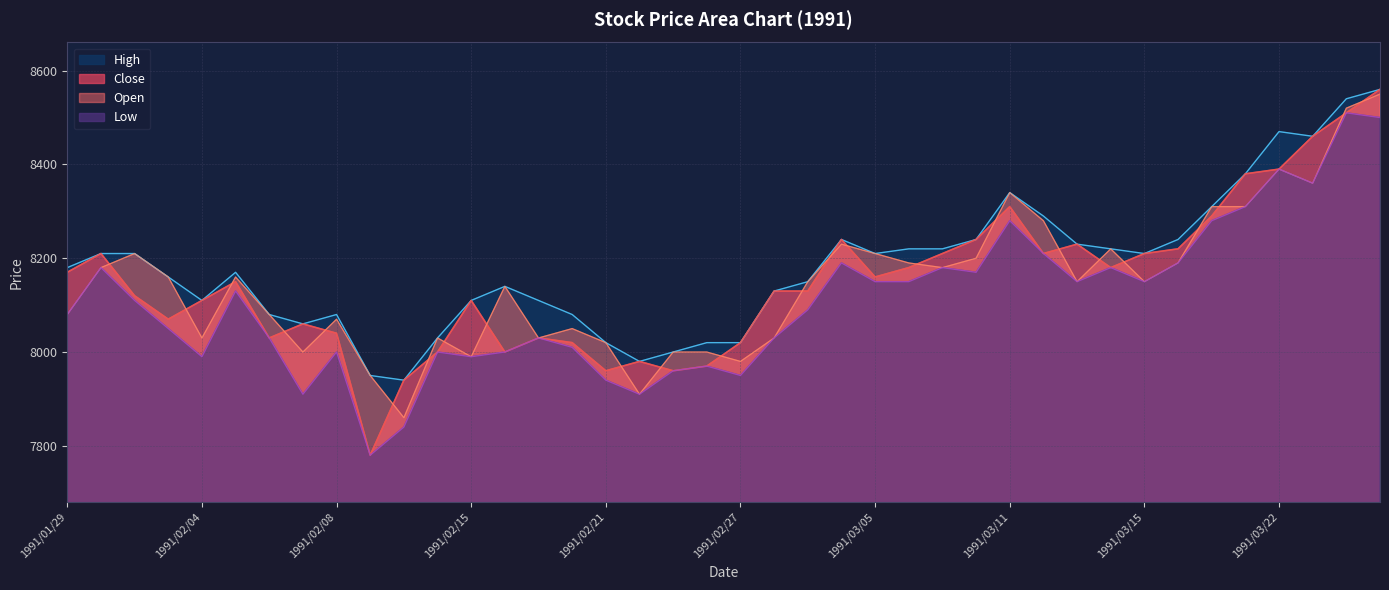

What is the total value across all series at 1991/02/28?

32320